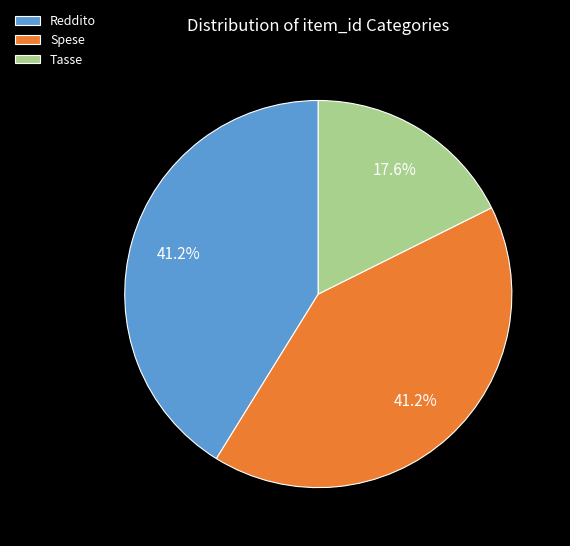

Is there a majority slice in this chart?

No